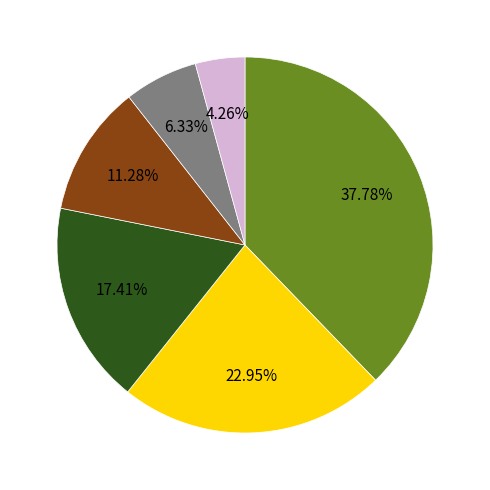

Does any single category account for the majority?

No